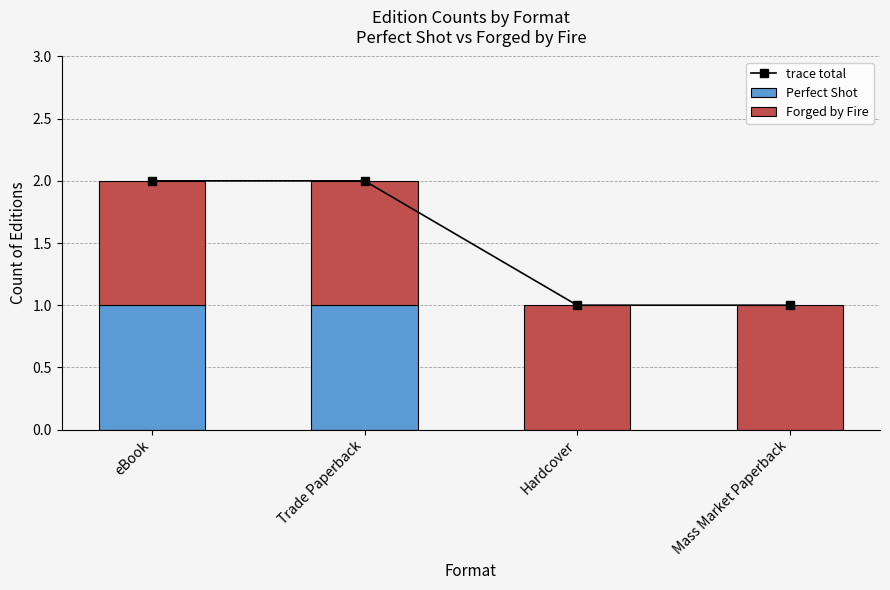

Is it true that Perfect Shot equals -1 at Mass Market Paperback?

False